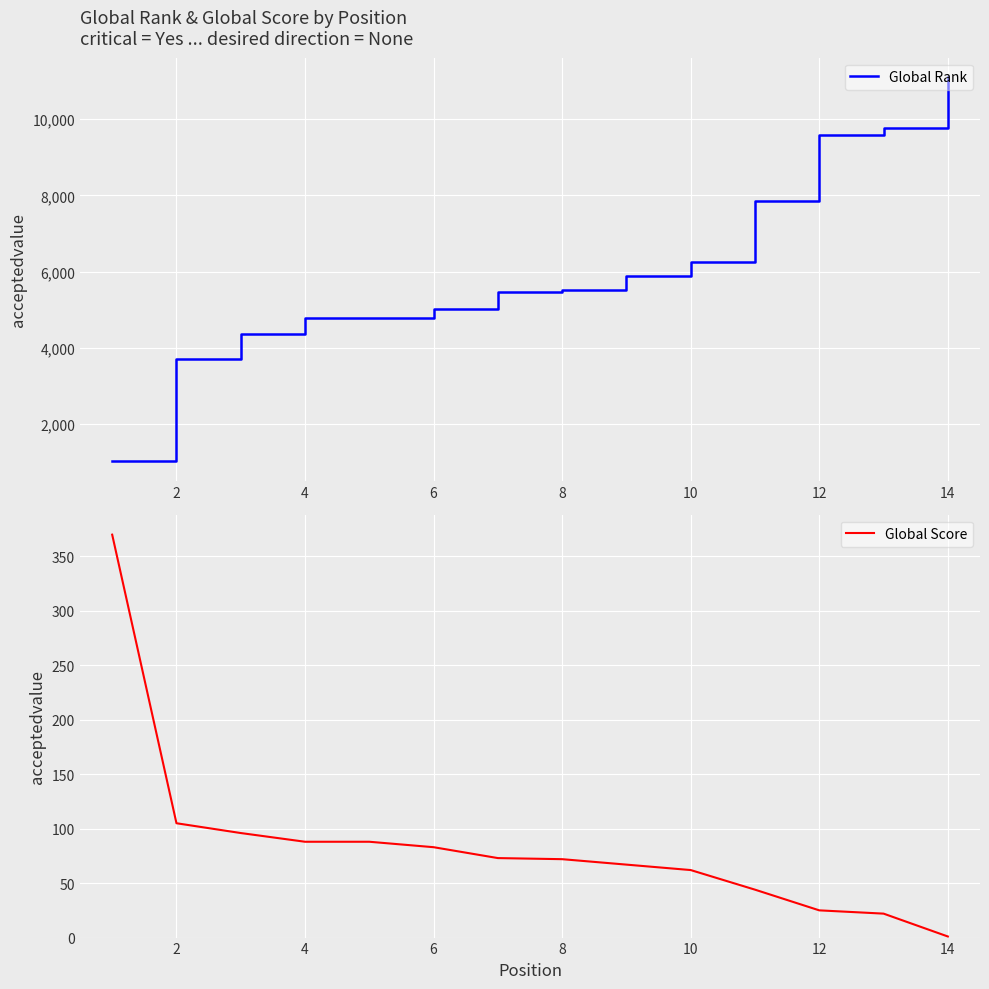

What is the minimum value for Global Rank?

1024